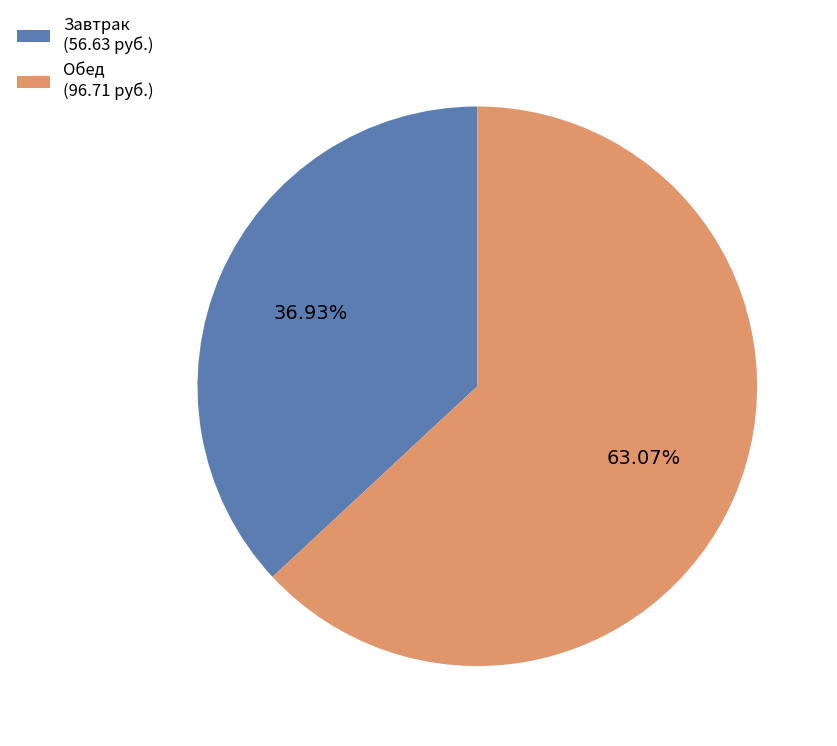

Is the sum of Обед and Завтрак greater than half?

Yes